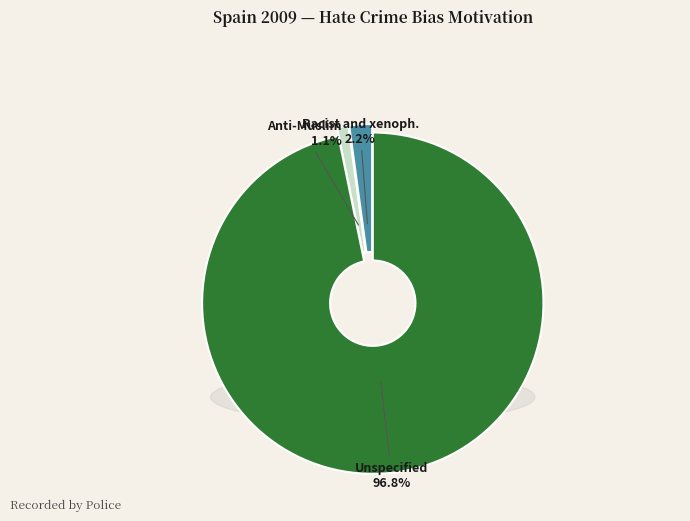

The Anti-Muslim hate crime slice represents 1% of the pie. True or false?

True